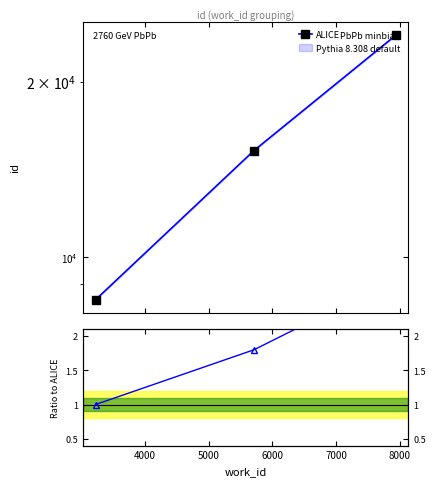

Which series has the largest total across all categories?

ALICE